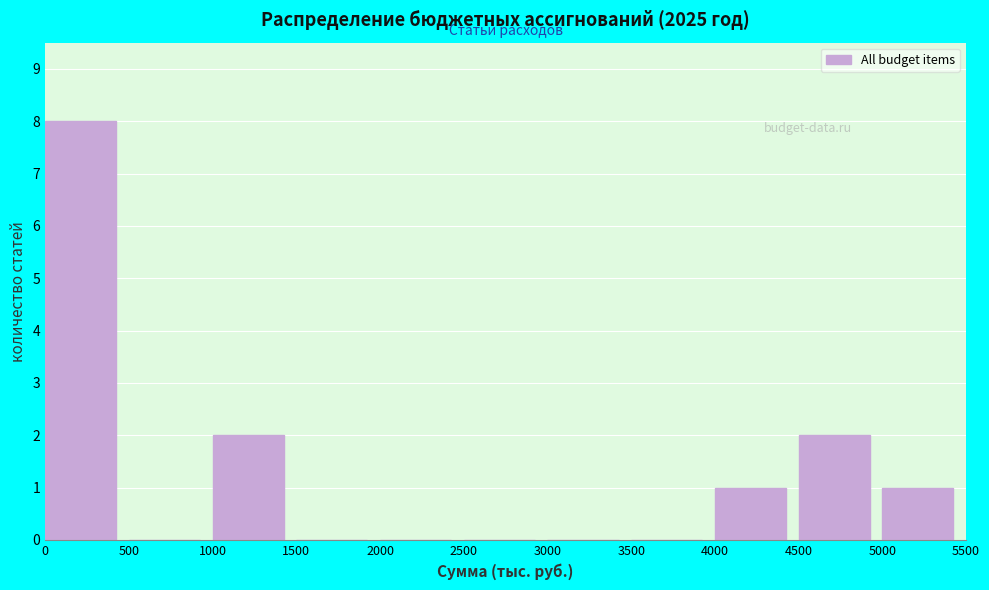

Reading left to right, transcribe this chart: for each bar, give the range it covers on the x-axis and its height. The values are not printed on the chart, so give them approximately, as read against the axis.

0 to 500: 8
500 to 1000: 0
1000 to 1500: 2
1500 to 2000: 0
2000 to 2500: 0
2500 to 3000: 0
3000 to 3500: 0
3500 to 4000: 0
4000 to 4500: 1
4500 to 5000: 2
5000 to 5500: 1